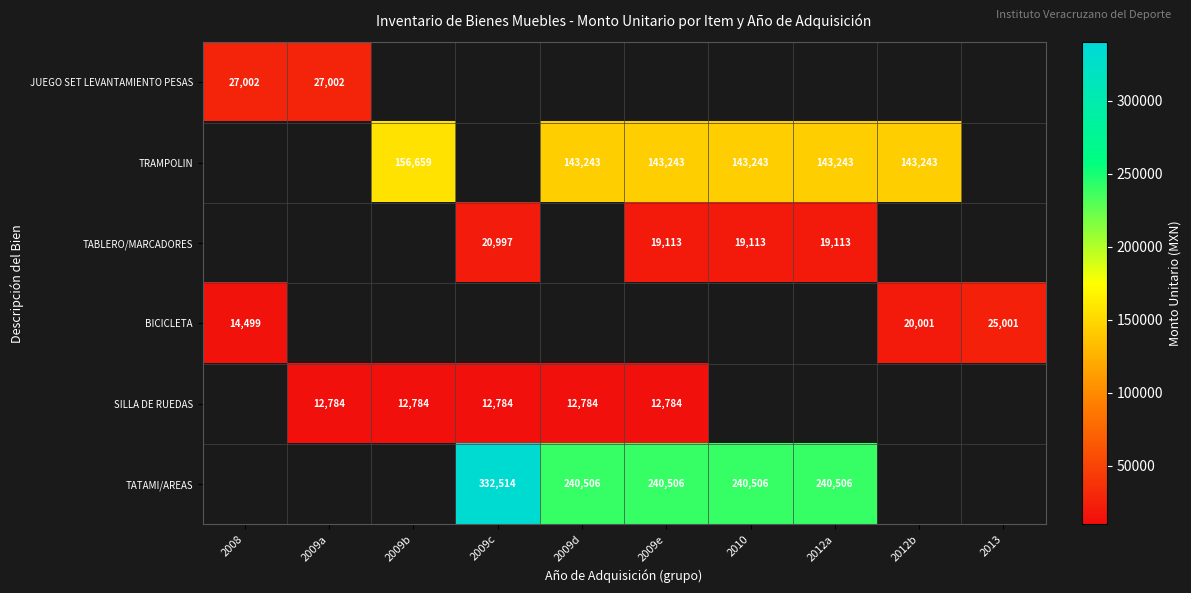

At how many categories does at least one series exceed 169965?

5